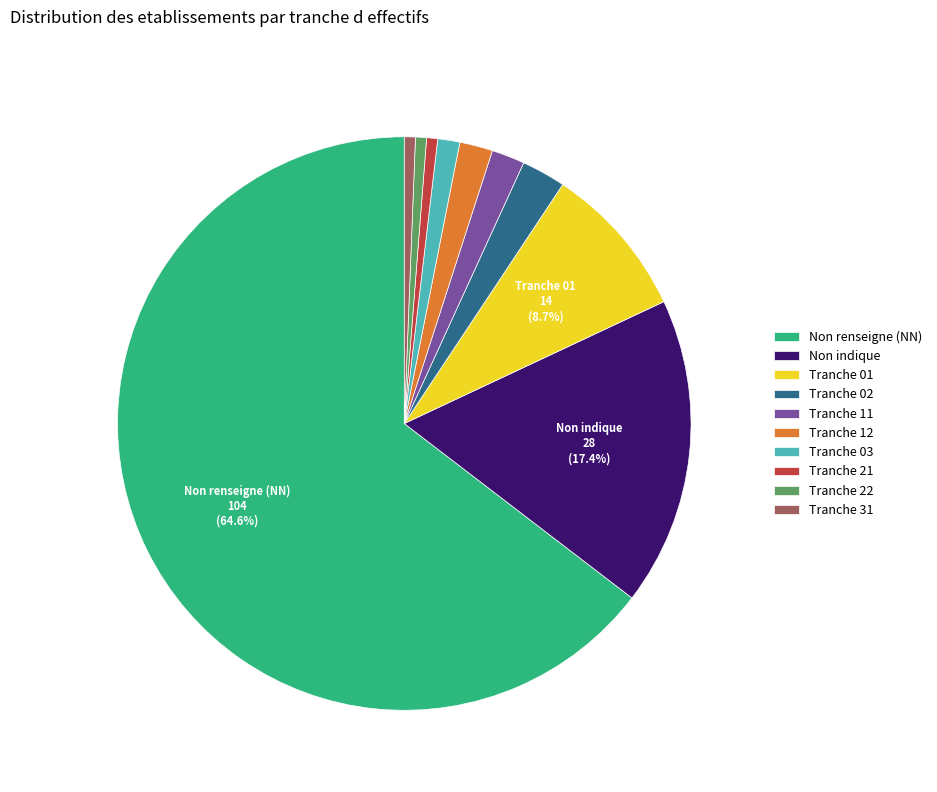

Which has a higher value, Tranche 01 or Non renseigne (NN)?

Non renseigne (NN)